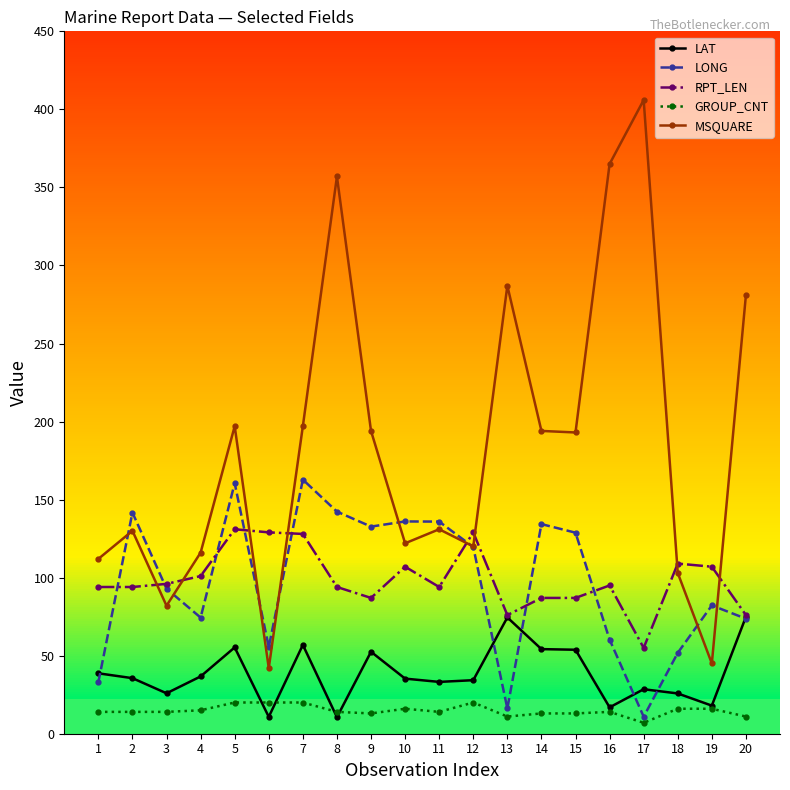

Does the chart have visible grid lines?

No